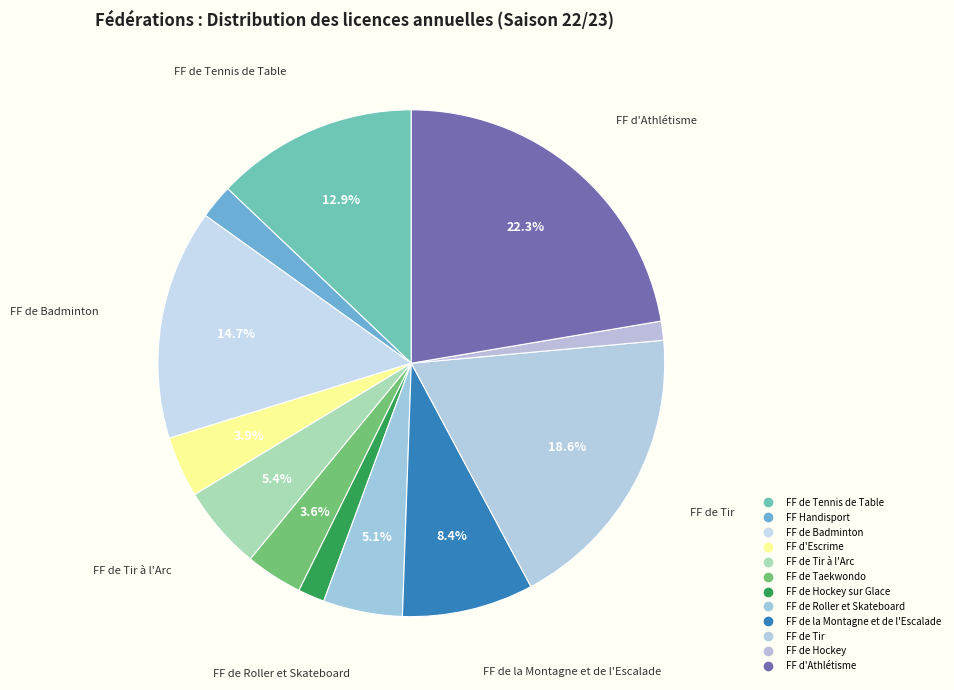

How many slices are in this pie chart?

12